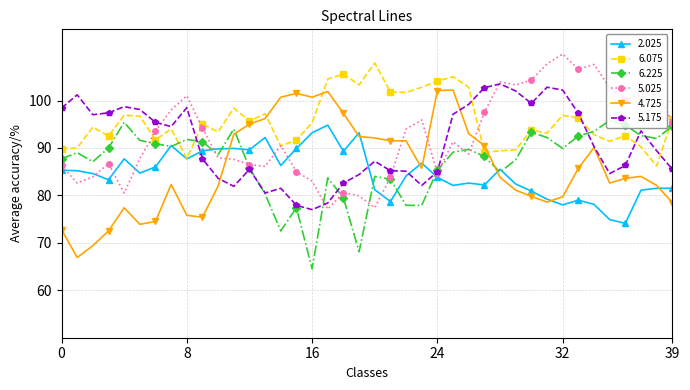

True or false: 4.725 and 6.225 intersect in this chart.

True